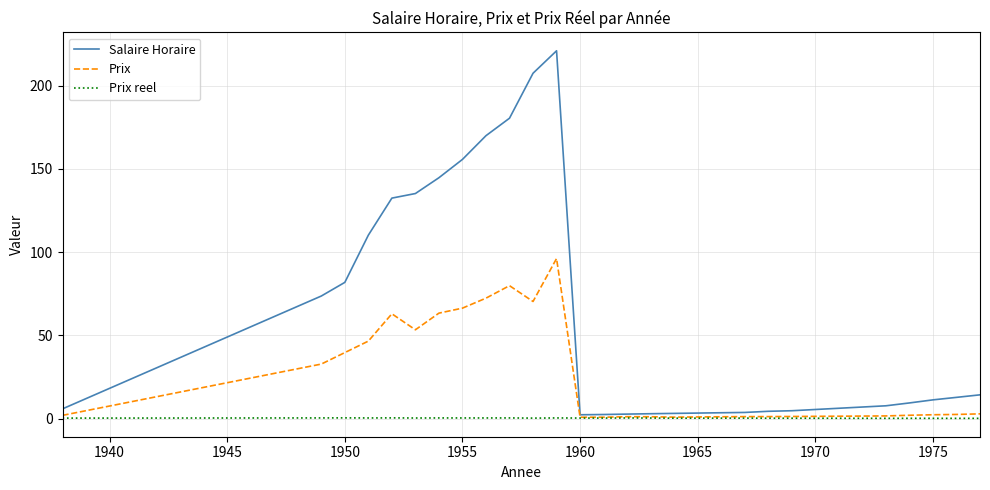

In Prix reel, how many points are lower than both neighbors (excluding endpoints)?

8